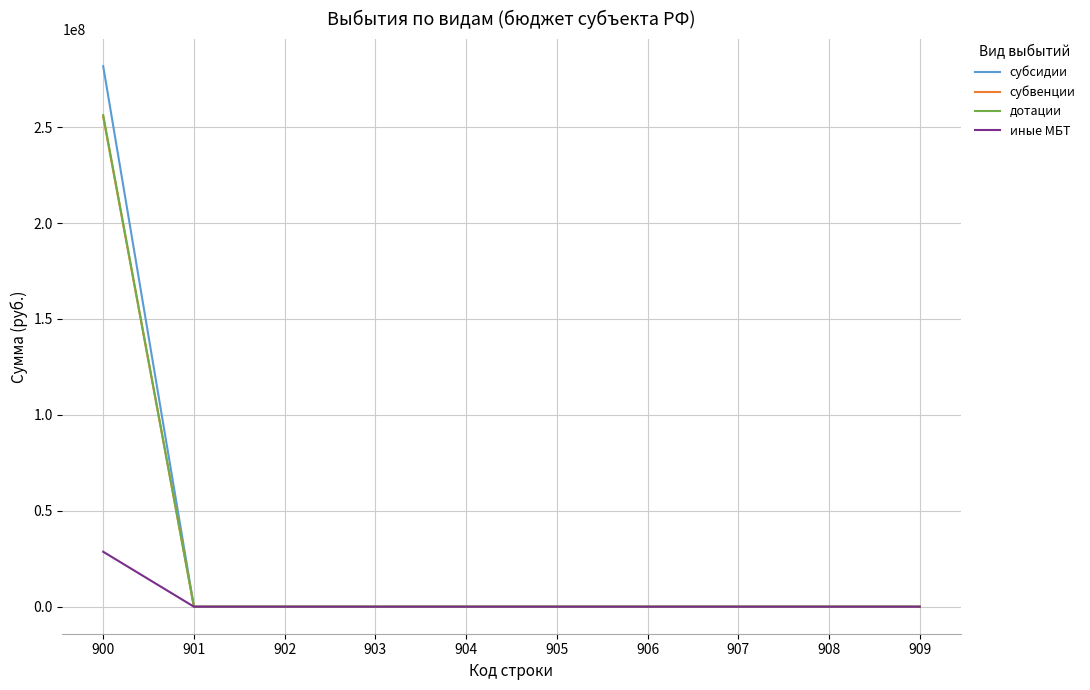

The value of субсидии at 905 is 0.0. True or false?

True